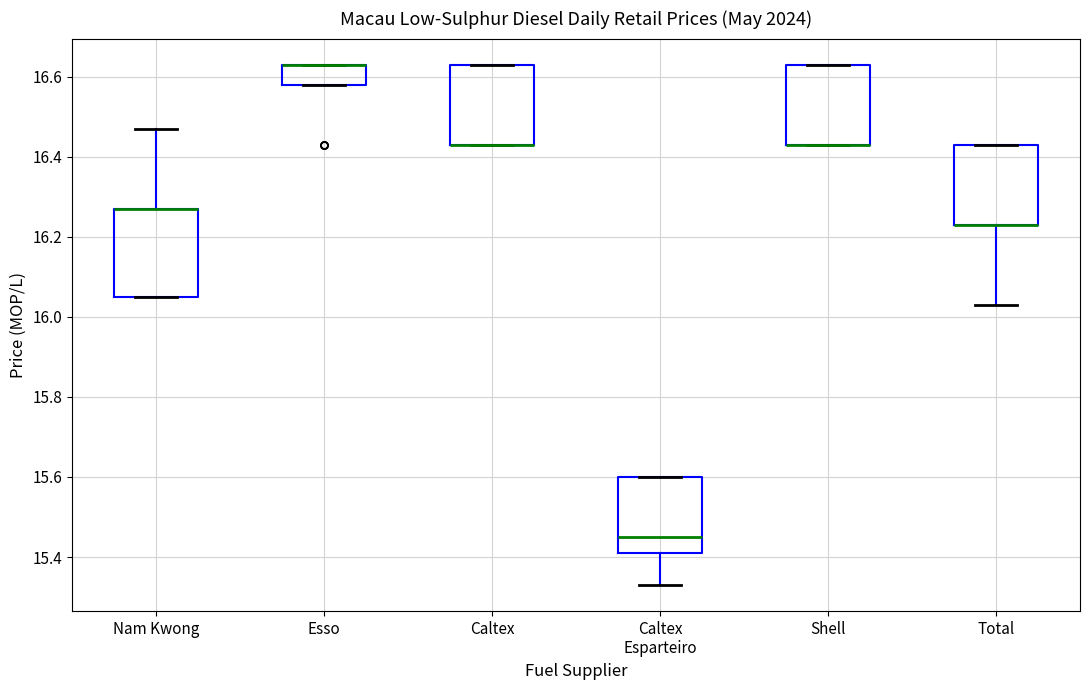

Where is the lower edge of the box for Caltex on the y-axis? The values are not printed on the chart, so give them approximately, as read against the axis.

16.44